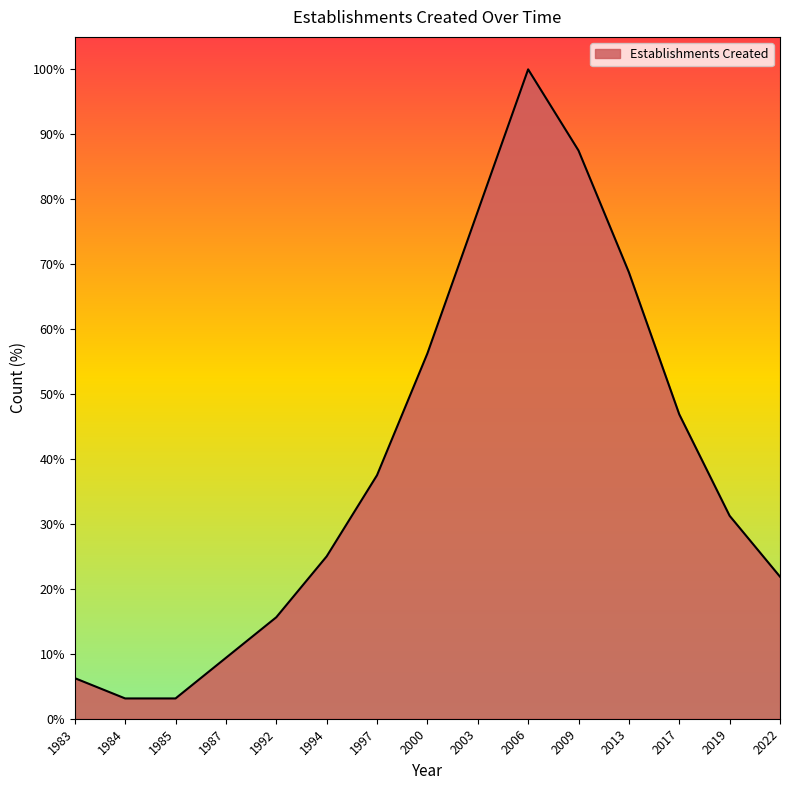

At which category does the data reach its first local peak?

2006